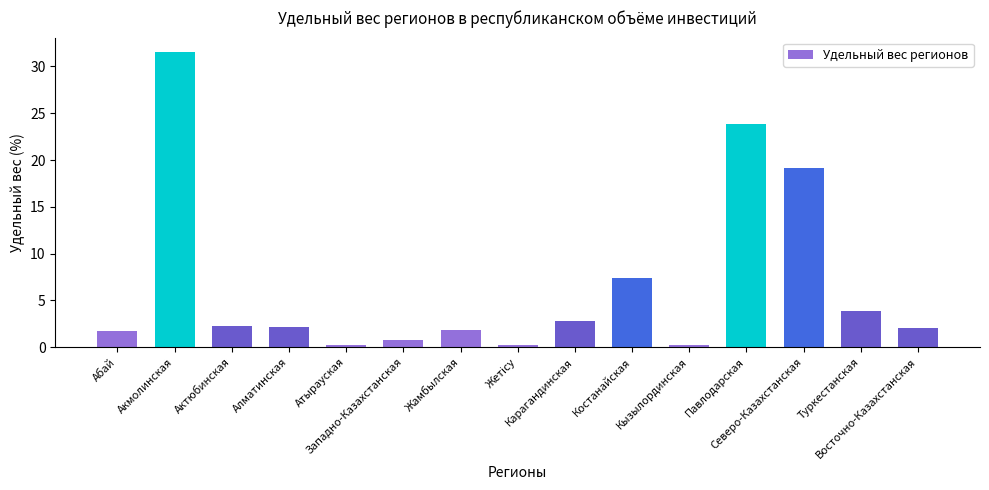

What is the maximum value shown in the chart?

31.5